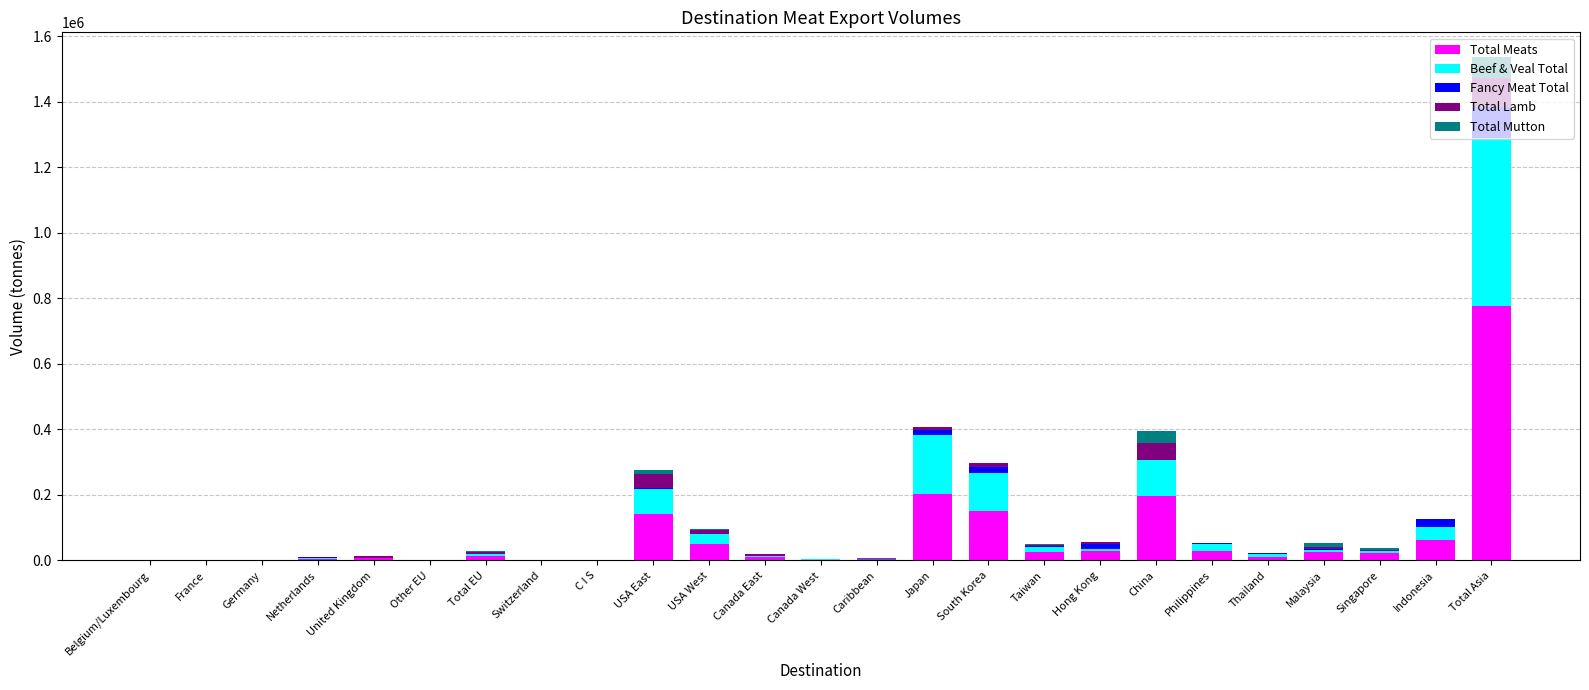

At which category is the sum across all series the highest?

Total Asia